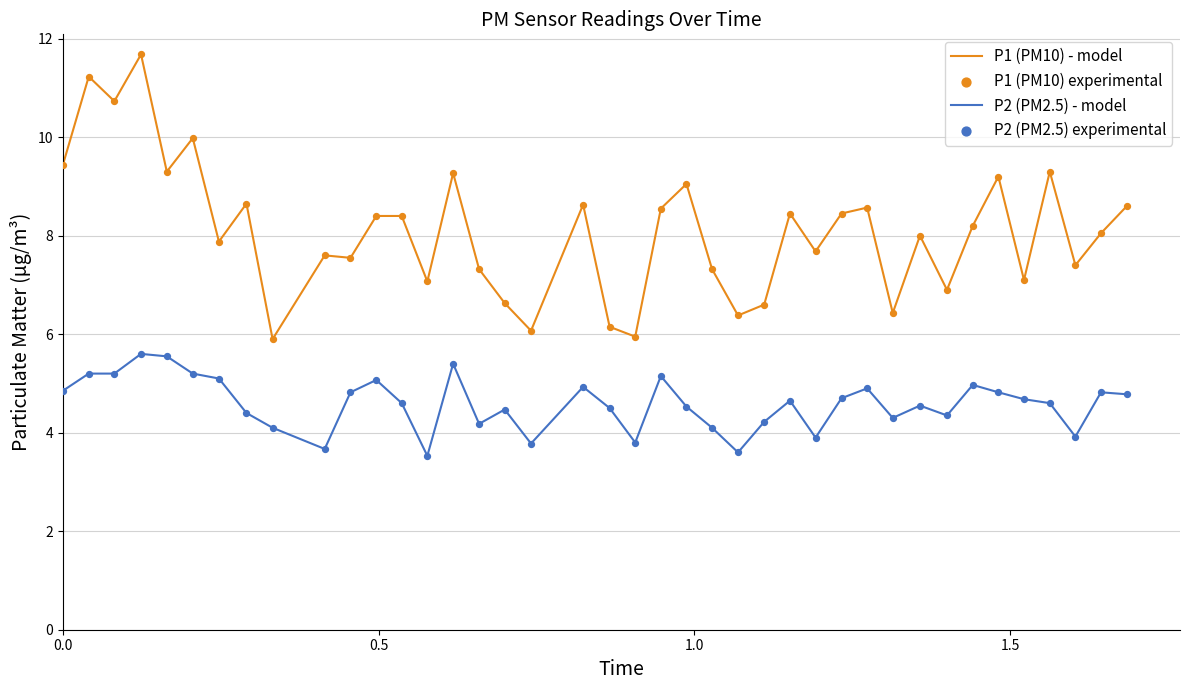

What is the smallest value displayed?

3.5